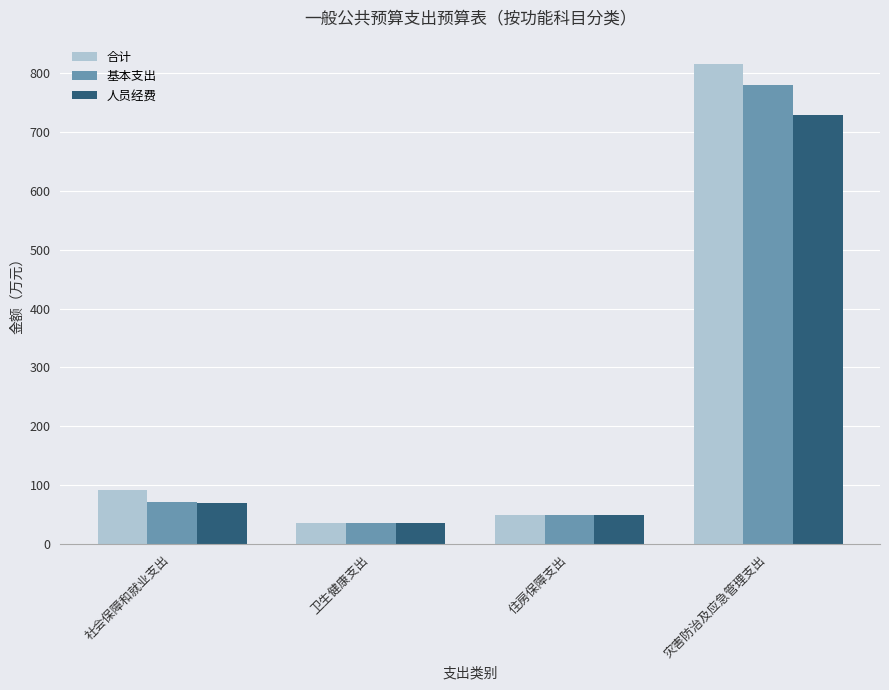

What is the greatest value displayed?

815.3